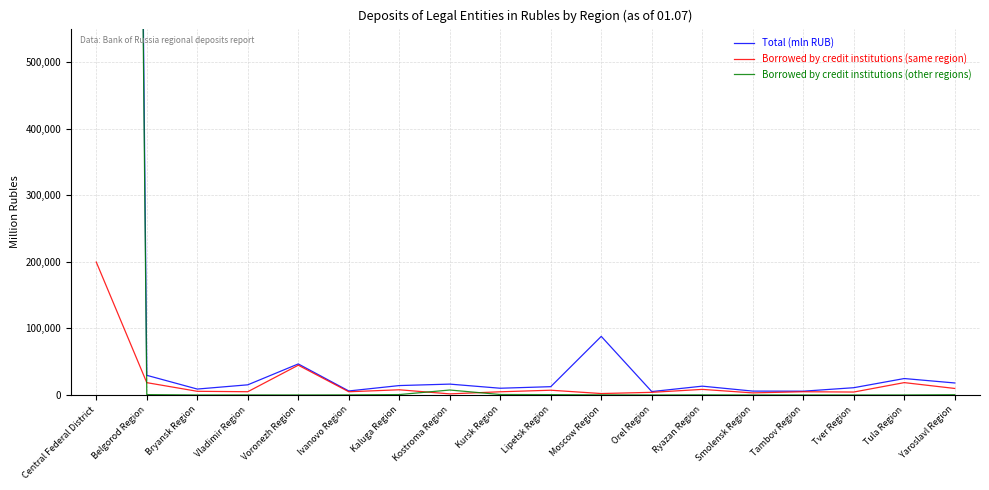

Which category has the highest value in the Borrowed by credit institutions (other regions) series?

Central Federal District